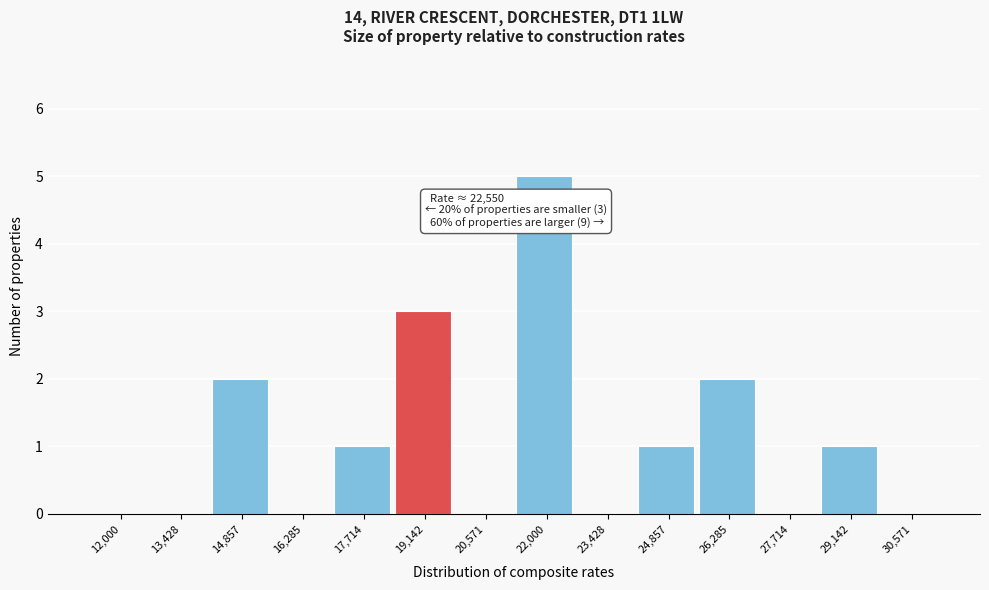

Reading right to left, extract all data points from this chart.

30,571=0	29,142=1	27,714=0	26,285=2	24,857=1	23,428=0	22,000=5	20,571=0	19,142=3	17,714=1	16,285=0	14,857=2	13,428=0	12,000=0